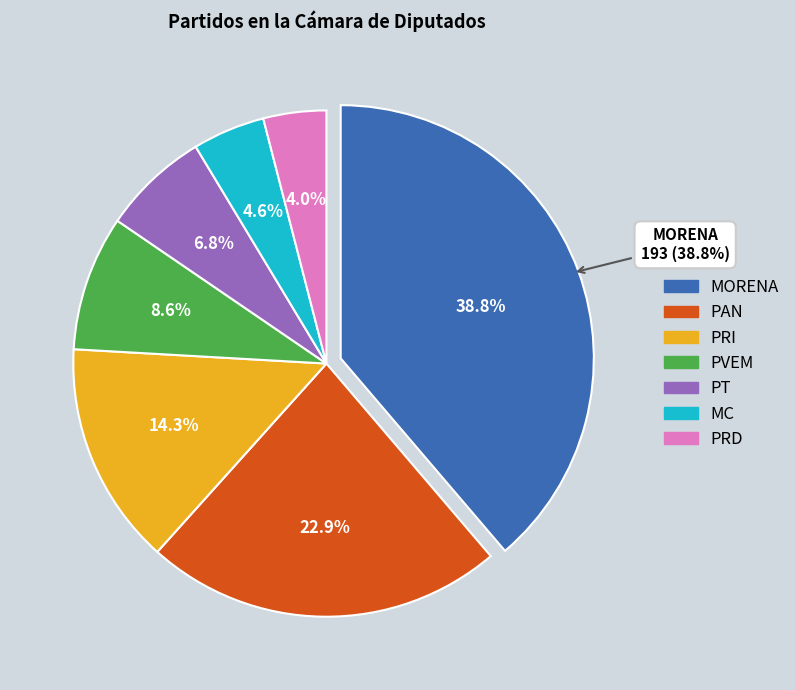

What percentage is NOT represented by PVEM?

91.4%